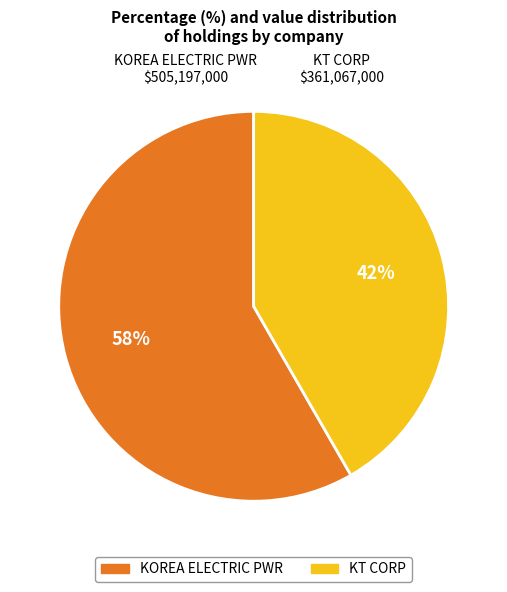

To the nearest percent, what percentage of the pie is KOREA ELECTRIC PWR?

58%